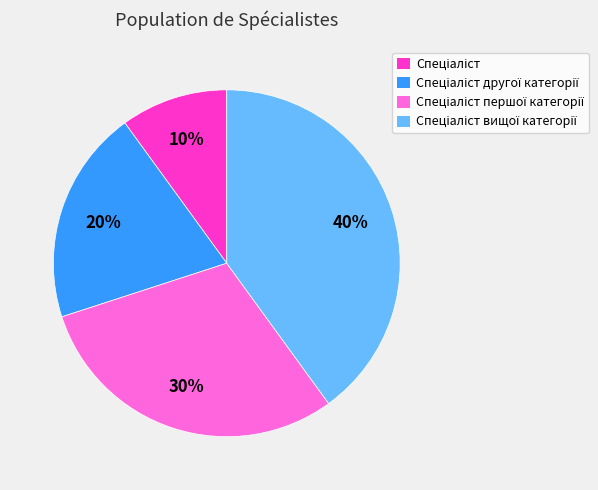

How many segments does this pie chart have?

4